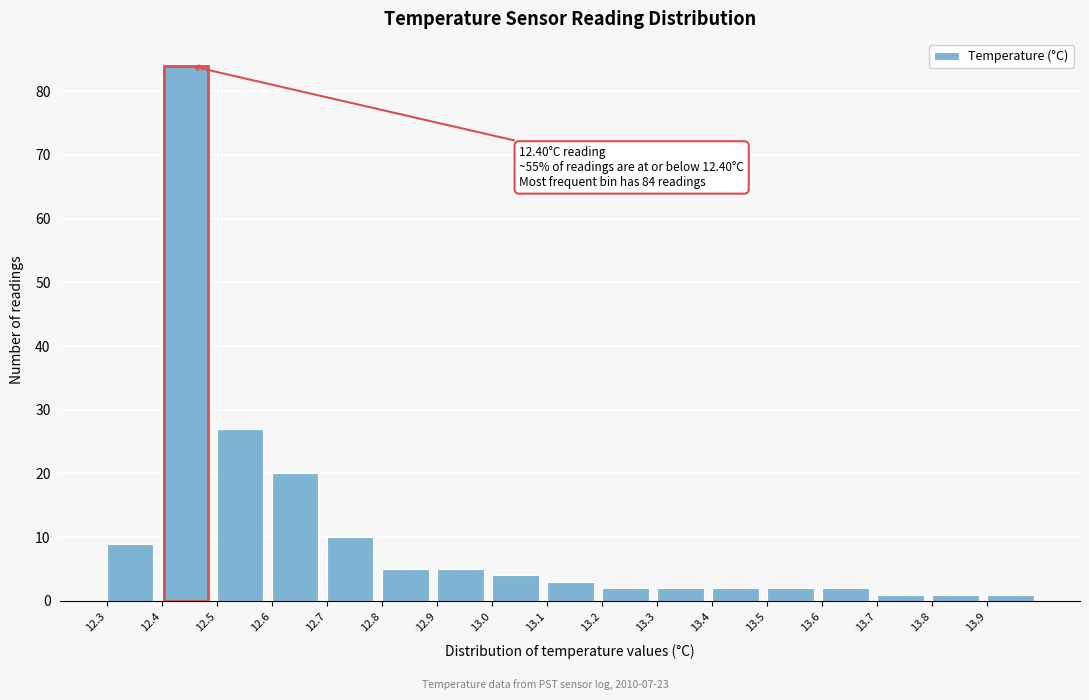

Reading left to right, list all the values displayed in this chart.

9	84	27	20	10	5	5	4	3	2	2	2	2	2	1	1	1